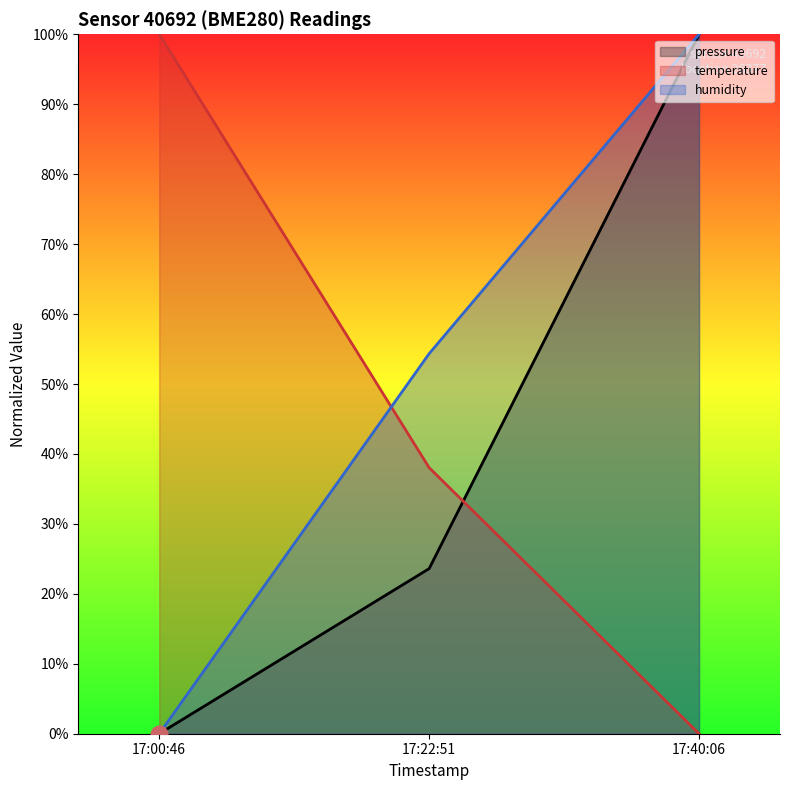

Reading left to right, transcribe all the data shown in this chart.

pressure (line): 0.0	23.6	100.0
temperature (line): 100.0	38.0	0.0
humidity (line): 0.0	54.3	100.0